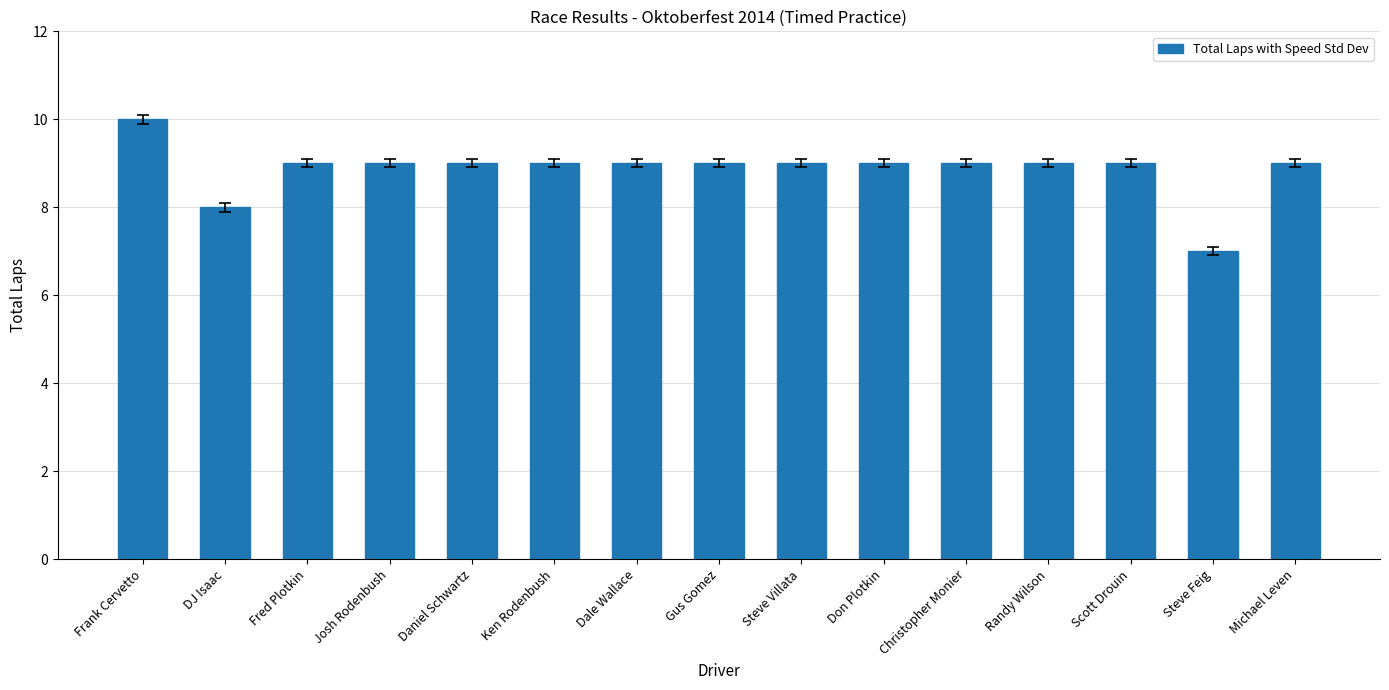

Reading left to right, transcribe all the data shown in this chart.

10	8	9	9	9	9	9	9	9	9	9	9	9	7	9